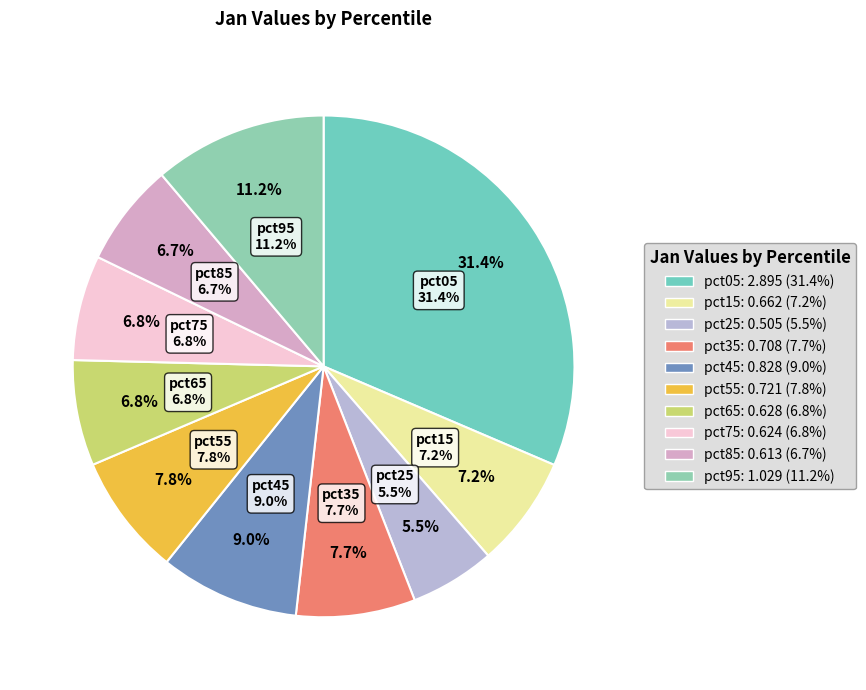

To the nearest percent, what is the average slice percentage?

10%